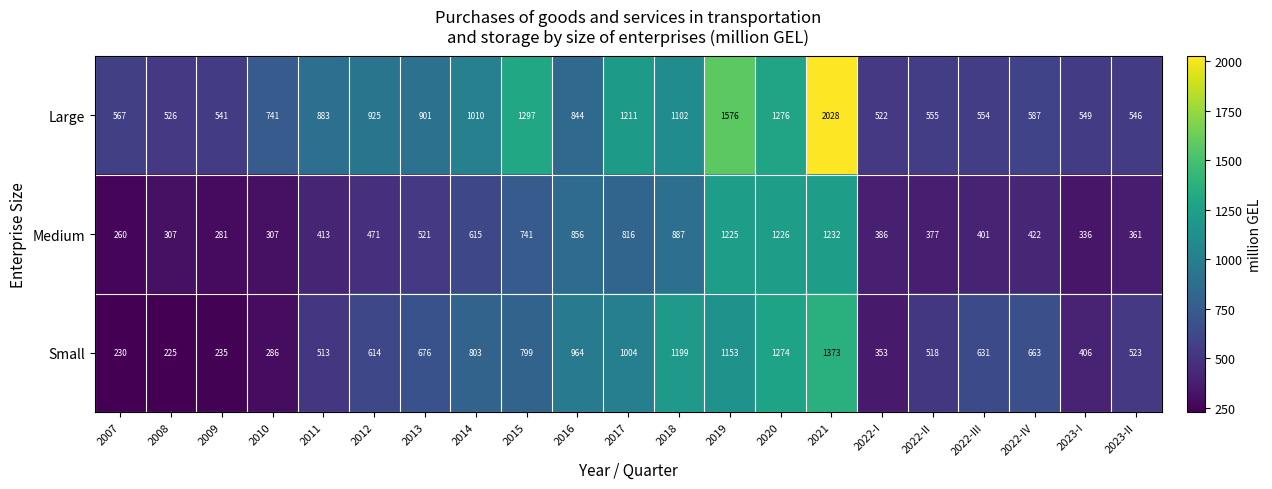

What is the difference between the highest and lowest values at 2015?

556